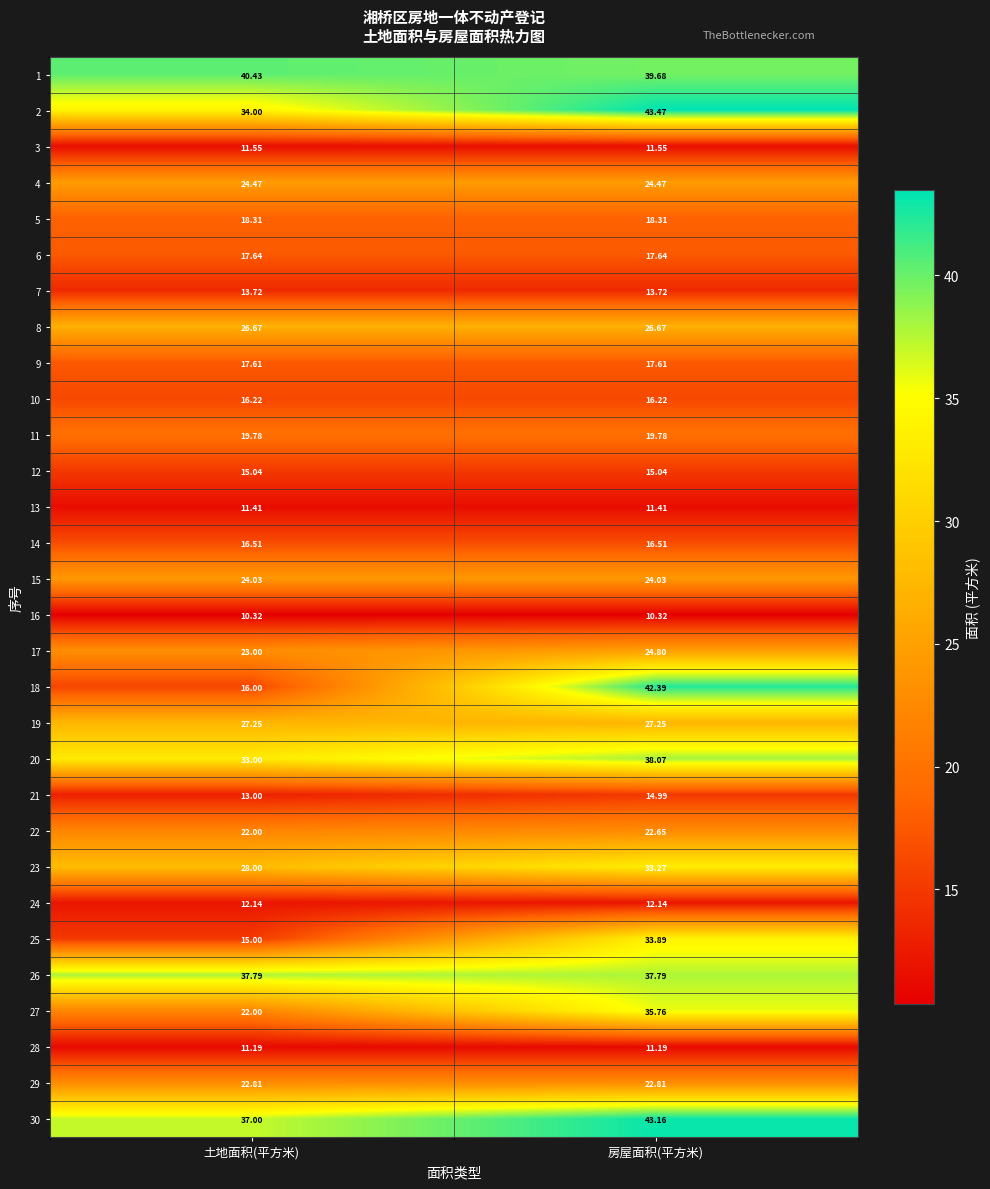

At how many categories does at least one series exceed 38?

2